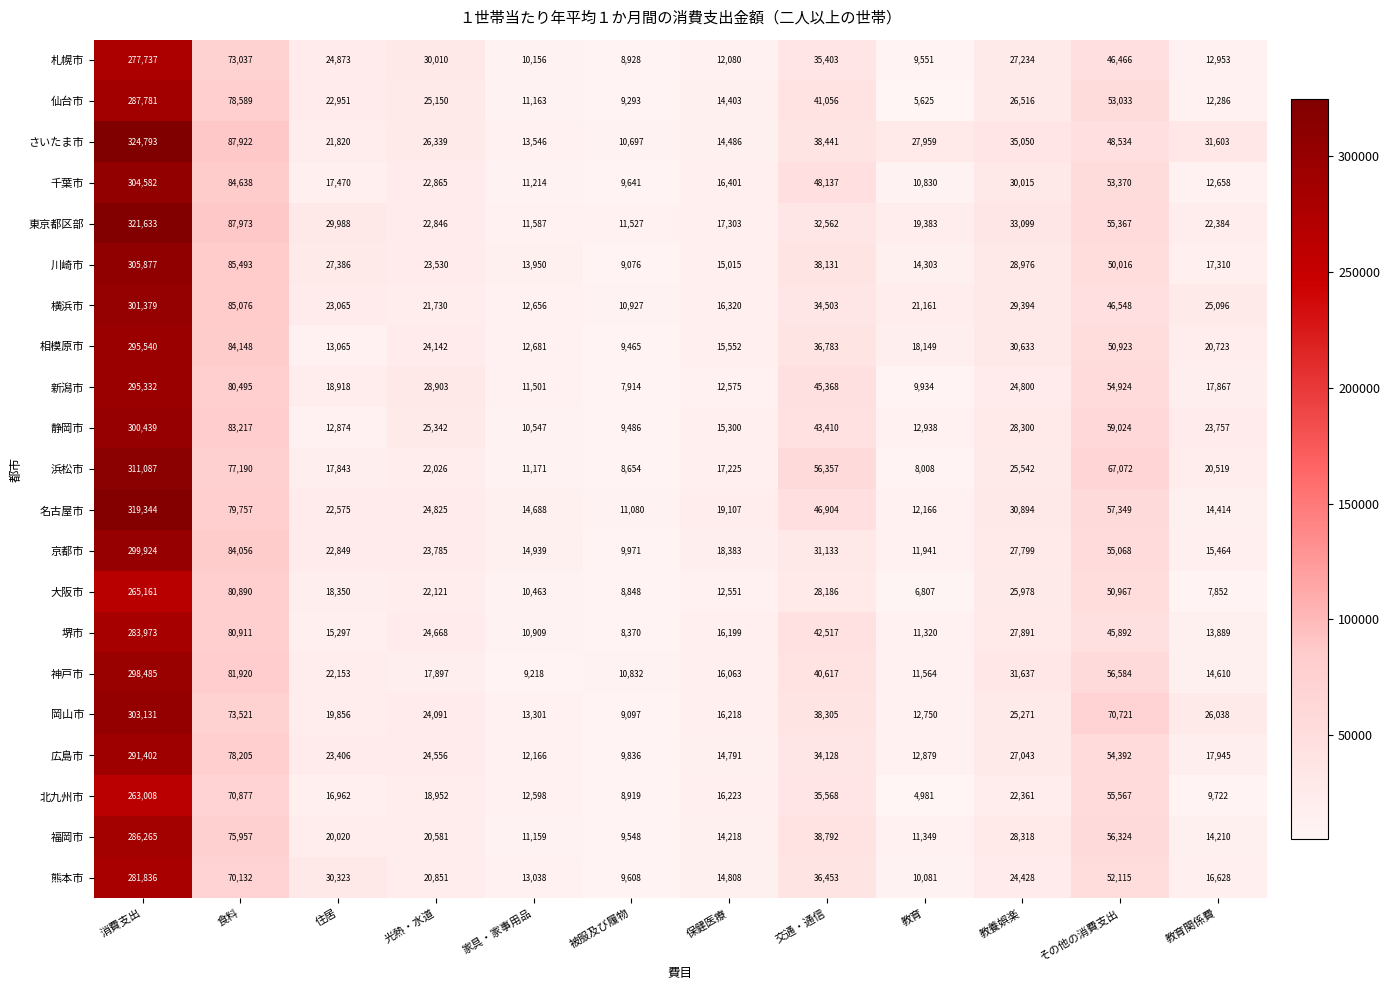

Rank the series at 交通・通信 from lowest to highest value.

大阪市, 京都市, 東京都区部, 広島市, 横浜市, 札幌市, 北九州市, 熊本市, 相模原市, 川崎市, 岡山市, さいたま市, 福岡市, 神戸市, 仙台市, 堺市, 静岡市, 新潟市, 名古屋市, 千葉市, 浜松市